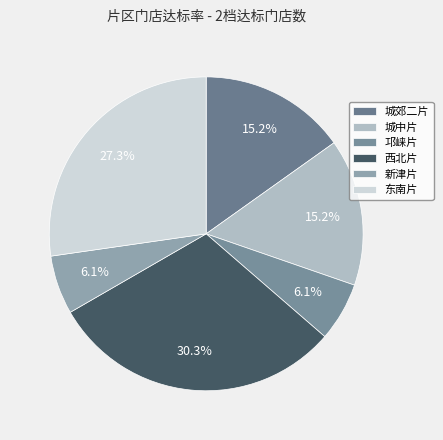

What percentage is NOT represented by 东南片?

72.7%